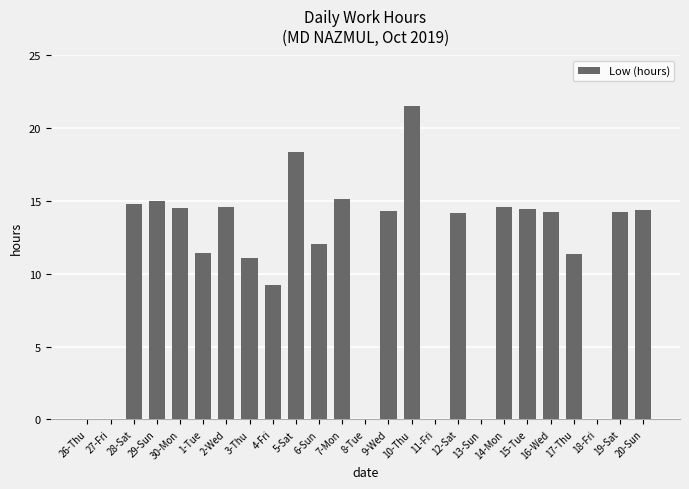

The value at 19-Sat is 14.2. True or false?

True